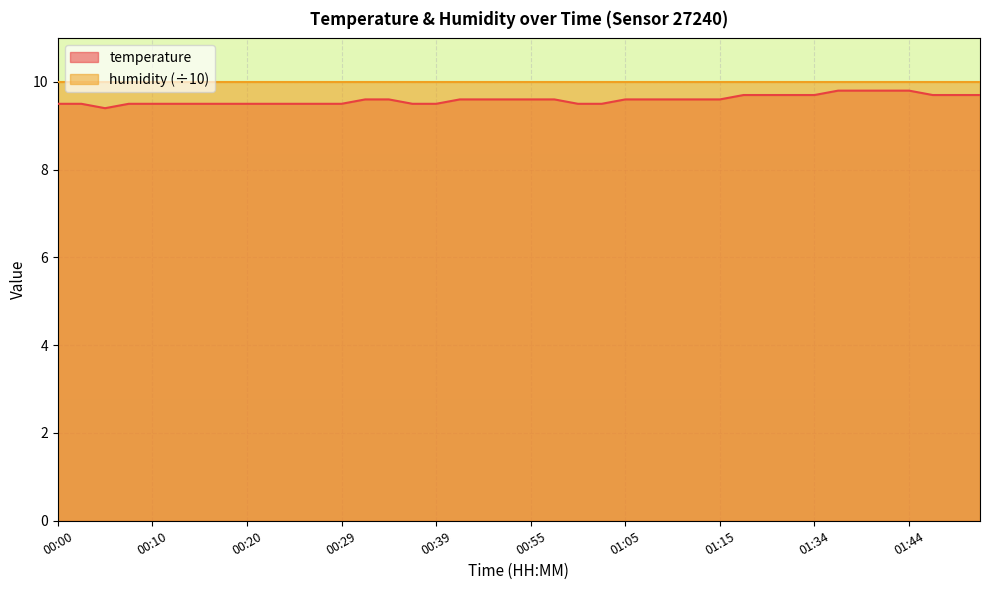

Reading right to left, extract all data points from this chart.

9.7	9.7	9.7	9.8	9.8	9.8	9.8	9.7	9.7	9.7	9.7	9.6	9.6	9.6	9.6	9.6	9.5	9.5	9.6	9.6	9.6	9.6	9.6	9.5	9.5	9.6	9.6	9.5	9.5	9.5	9.5	9.5	9.5	9.5	9.5	9.5	9.5	9.4	9.5	9.5